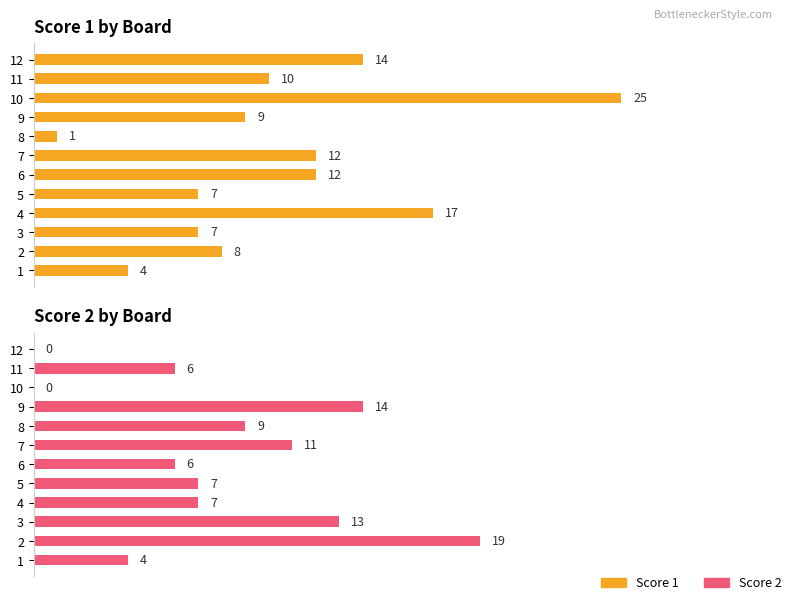

What is the difference between the maximum and minimum values in the Score 2 series?

19